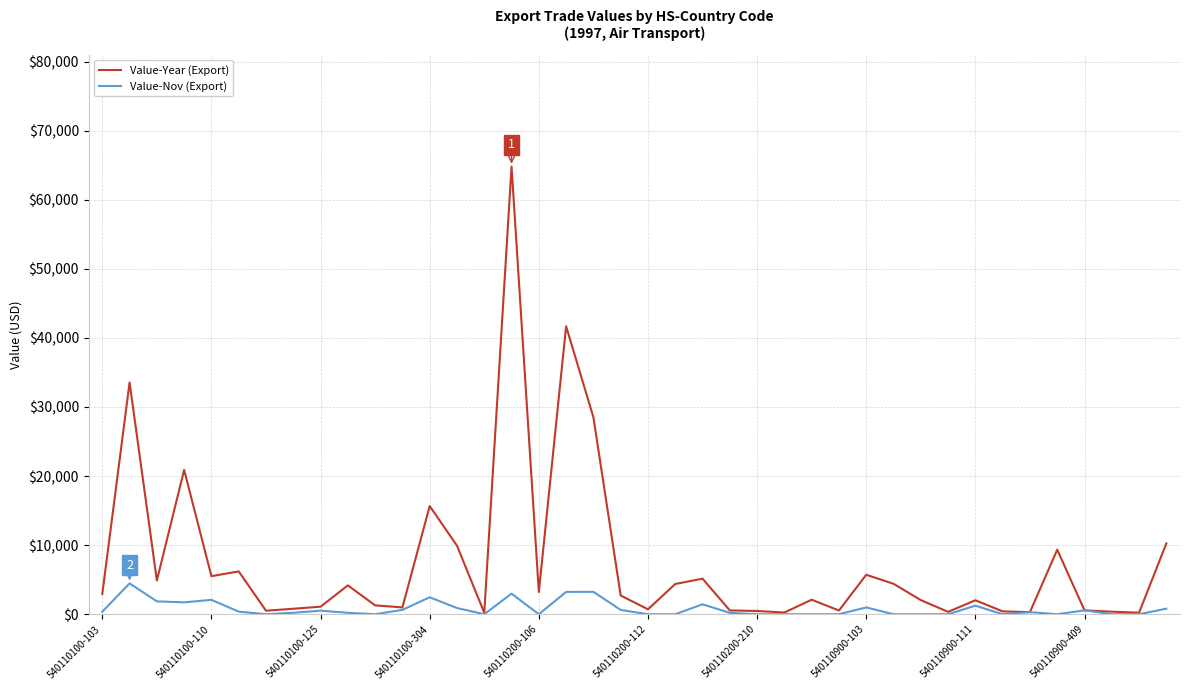

What is the greatest value displayed?

64813